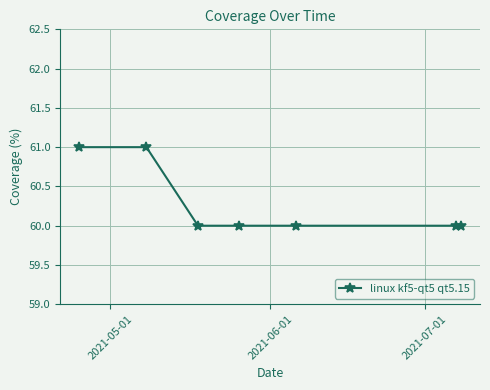

What is the value of the 2nd point from the left?

61